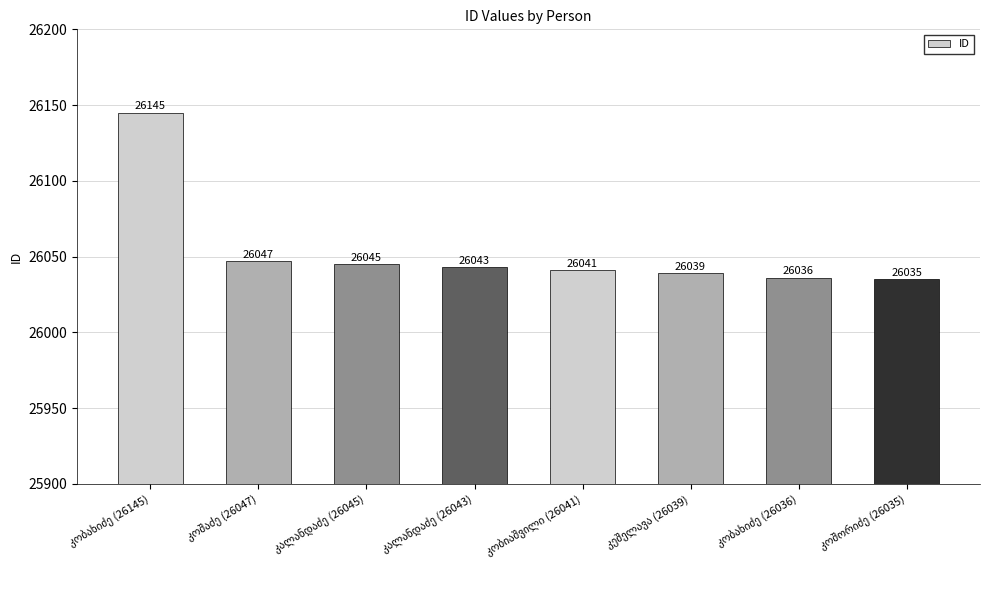

What is the average value?

26054